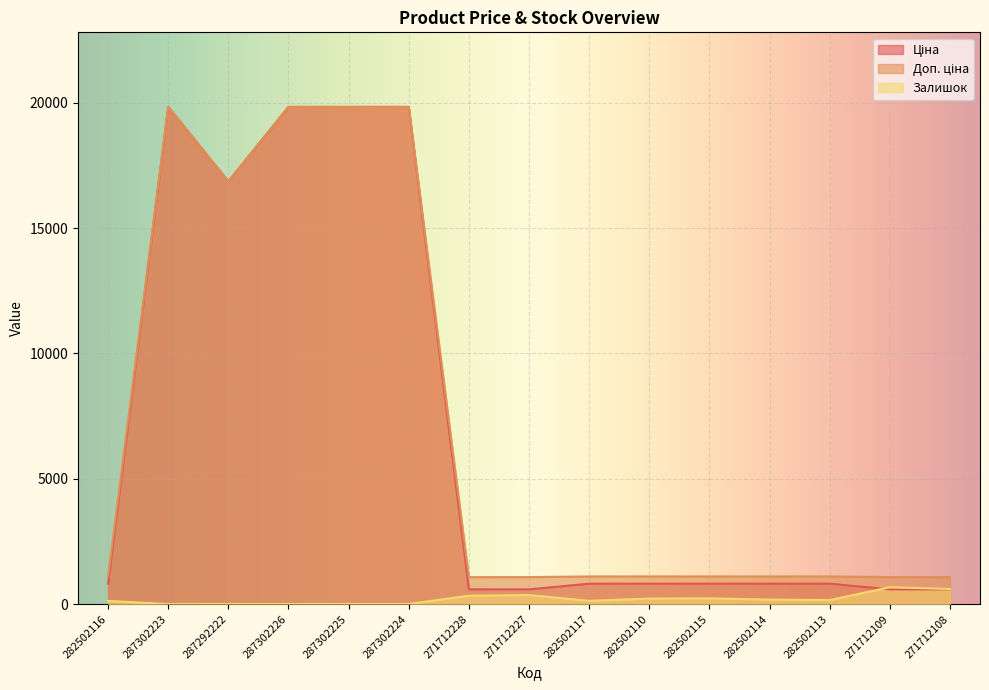

What is the approximate value of Ціна at 271712227?

586.0